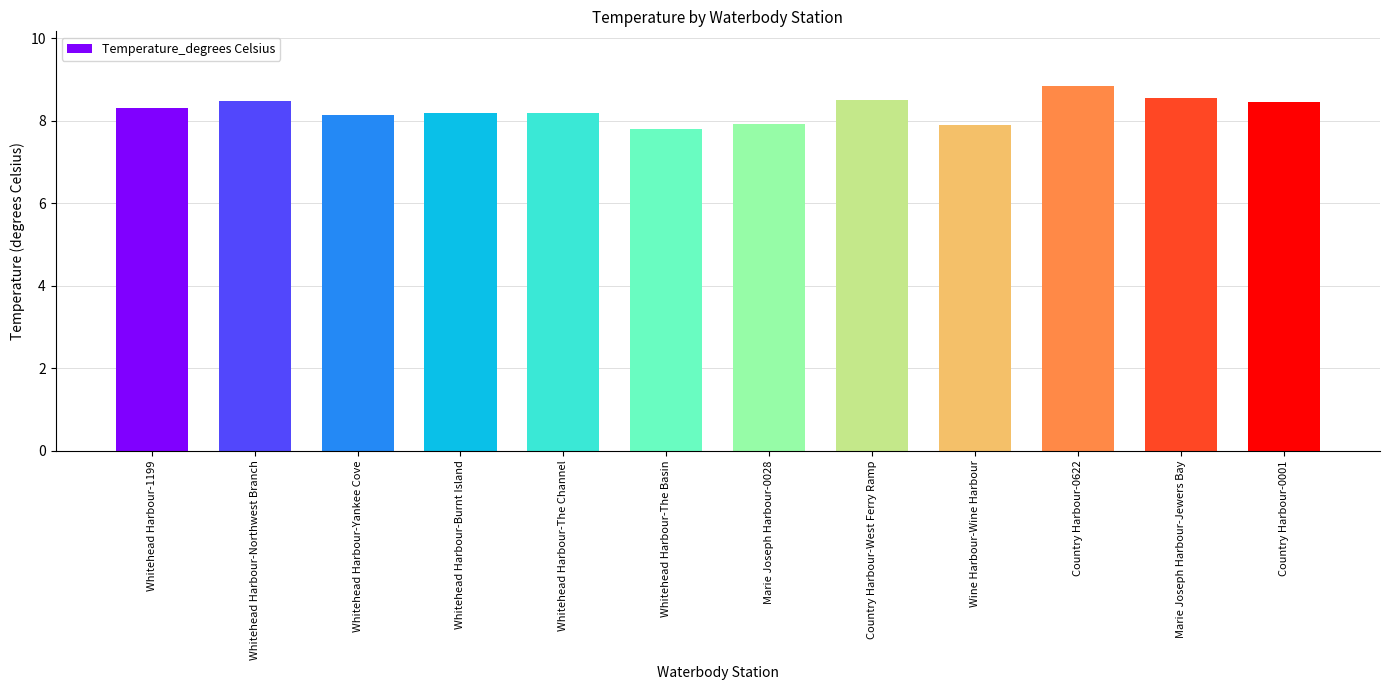

What is the ratio of the value at Whitehead Harbour-1199 to the value at Country Harbour-0001?

1.0